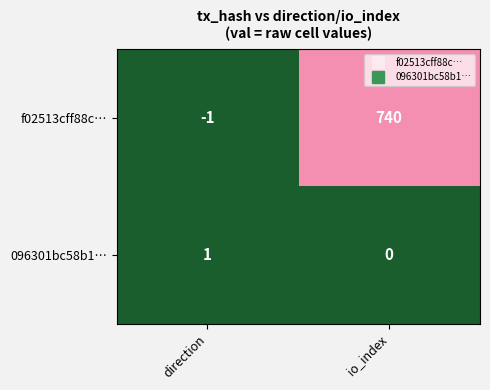

What is the greatest value displayed?

740